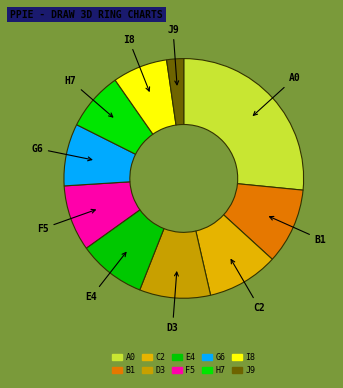

Count the number of slices in the pie.

10